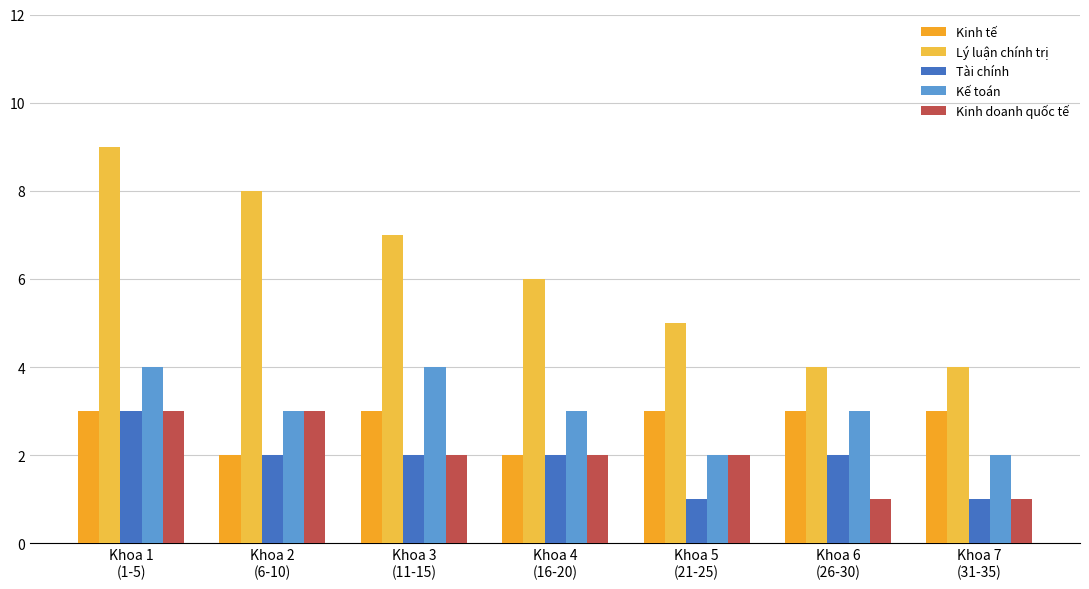

True or false: Kinh tế has a value of 1 at Khoa 3
(11-15).

False